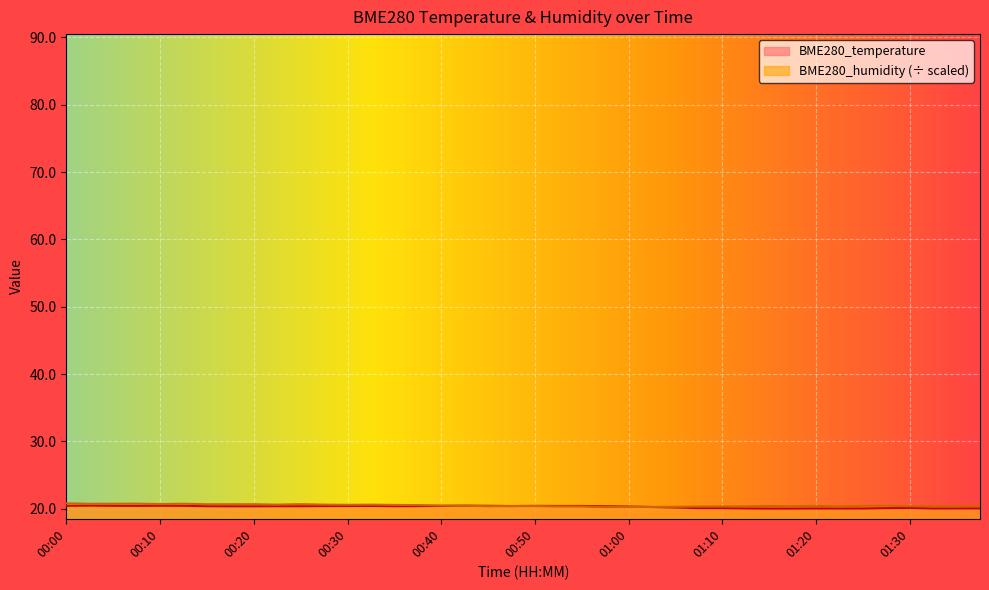

How many lines are shown in the chart?

2